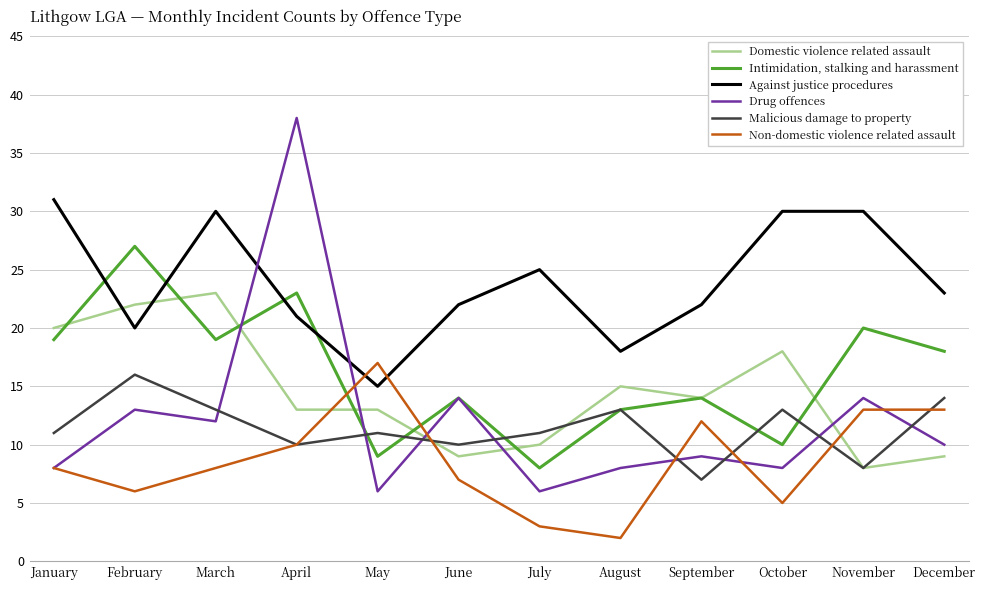

Reading right to left, extract all data points from this chart.

Domestic violence related assault: 9	8	18	14	15	10	9	13	13	23	22	20
Intimidation, stalking and harassment: 18	20	10	14	13	8	14	9	23	19	27	19
Against justice procedures: 23	30	30	22	18	25	22	15	21	30	20	31
Drug offences: 10	14	8	9	8	6	14	6	38	12	13	8
Malicious damage to property: 14	8	13	7	13	11	10	11	10	13	16	11
Non-domestic violence related assault: 13	13	5	12	2	3	7	17	10	8	6	8